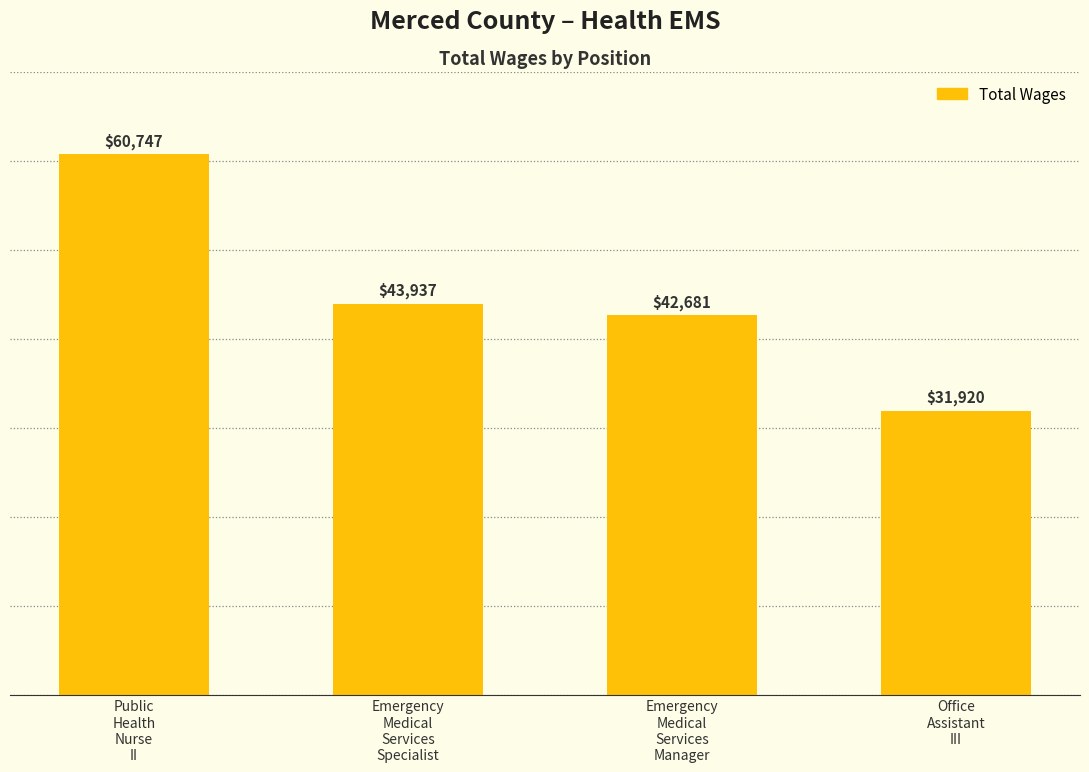

What is the sum of the values at Public
Health
Nurse
II and Emergency
Medical
Services
Manager?

103428